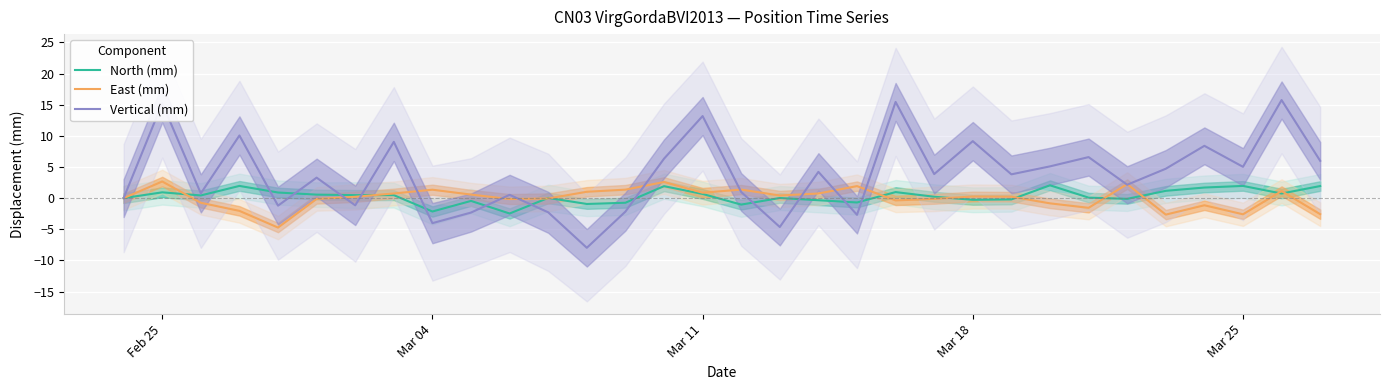

What is the minimum value for Vertical (mm)?

-8.0